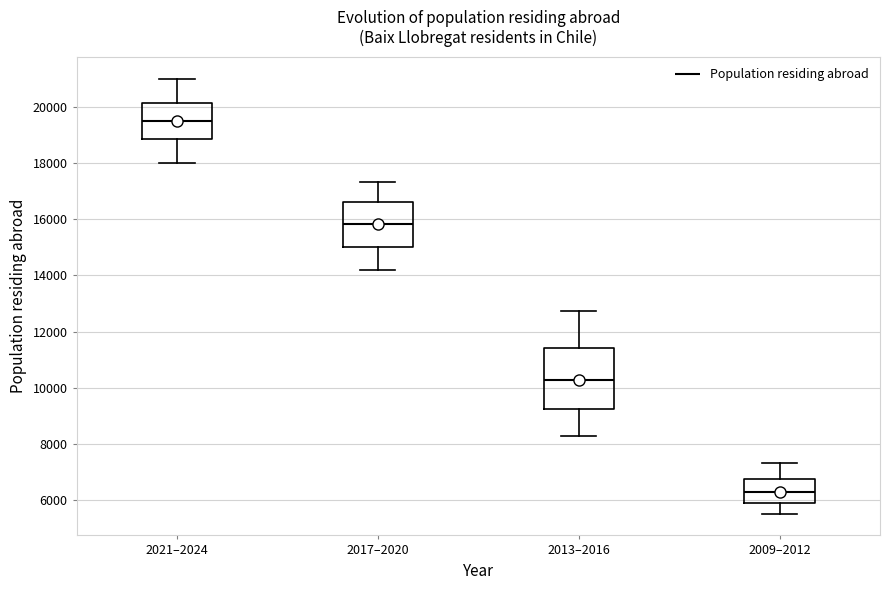

Reading left to right, read every box against the y-axis: the position of its median line, the range the box covers, and the ends of its whiskers. The values are not printed on the chart, so give them approximately, as read against the axis.

2021–2024: median 19400, box 18800 to 20200, whiskers 18000 to 21000
2017–2020: median 15800, box 15000 to 16600, whiskers 14200 to 17400
2013–2016: median 10200, box 9200 to 11400, whiskers 8400 to 12800
2009–2012: median 6400, box 6000 to 6800, whiskers 5600 to 7400